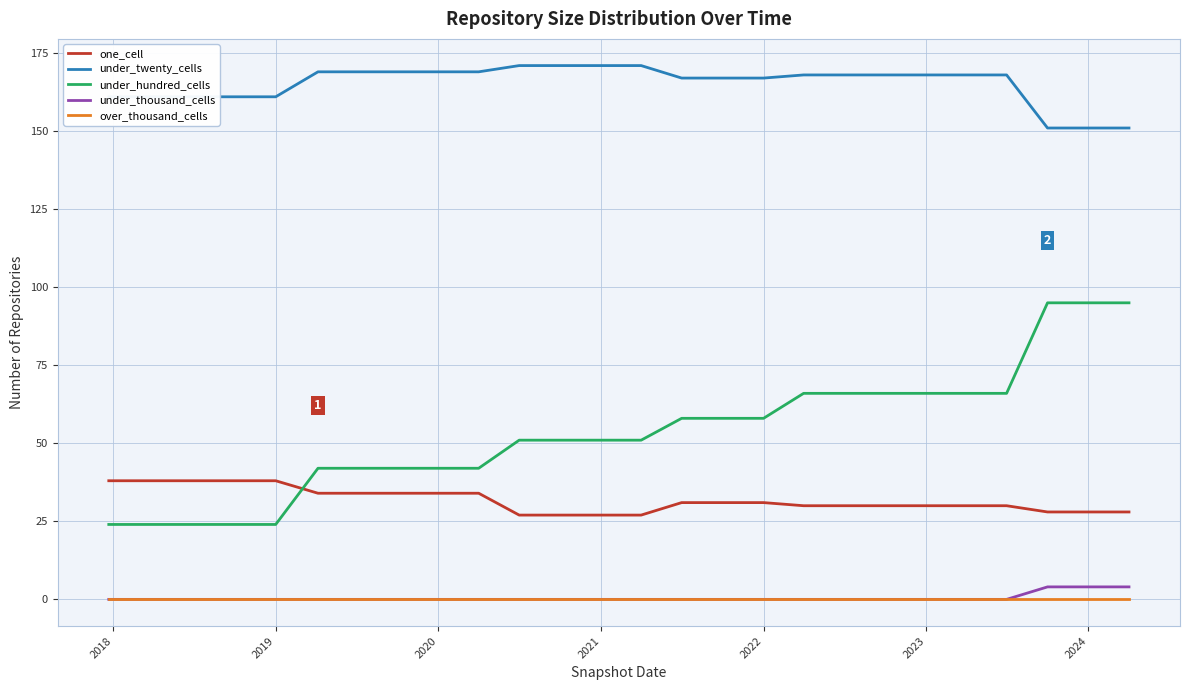

What is the maximum value for under_thousand_cells?

4